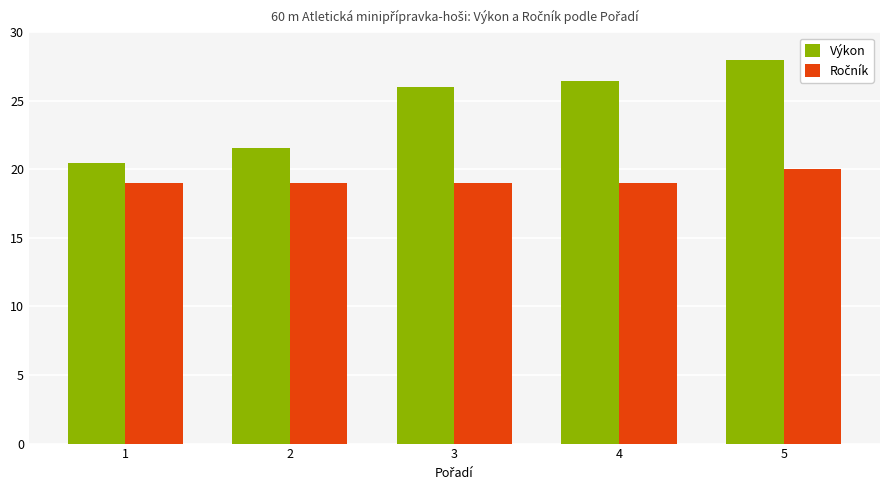

How many bars are there in each group?

2